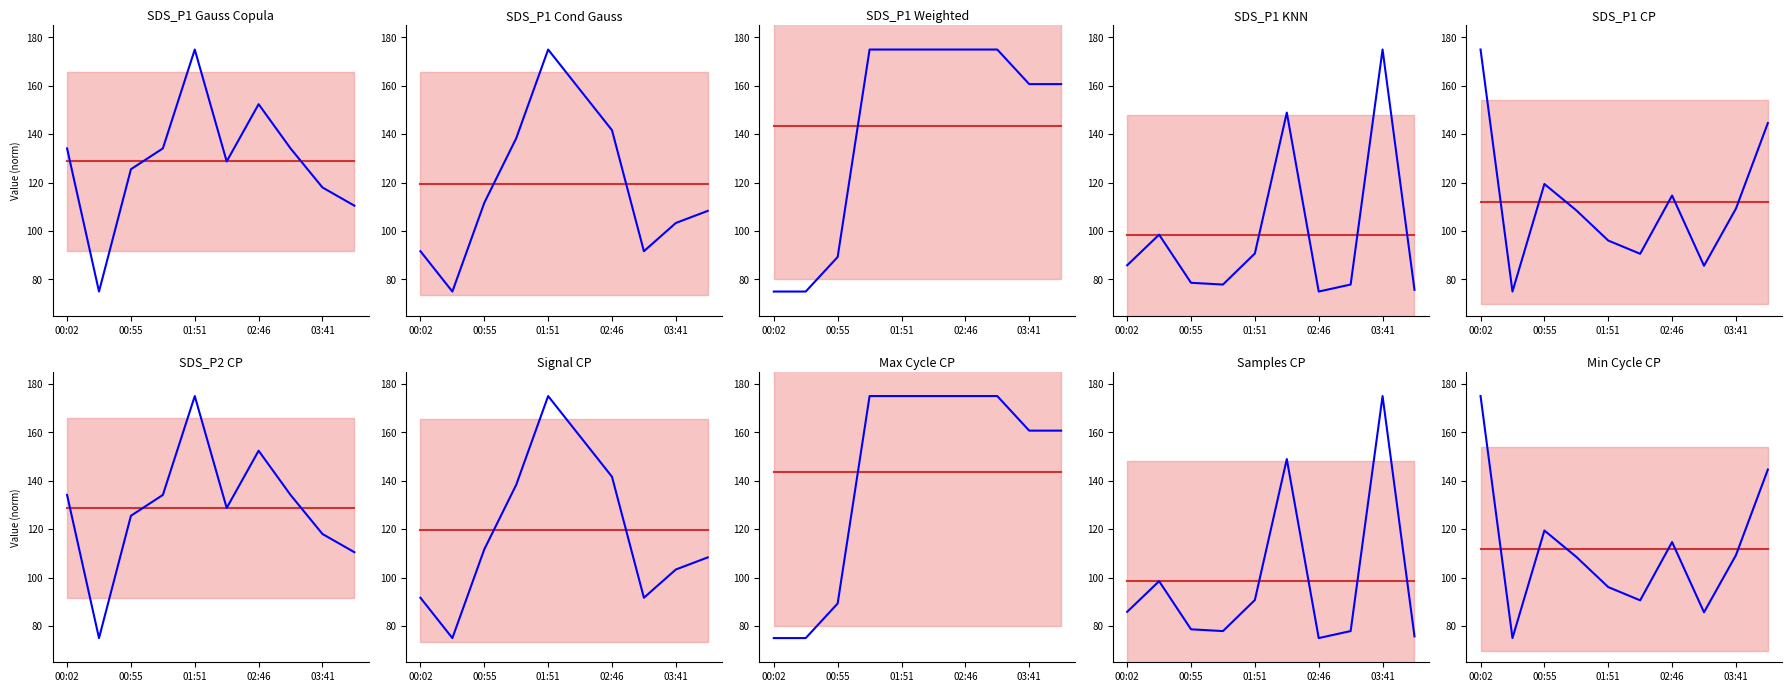

Which series ends up on top after the final intersection of Signal and SDS_P1?

Signal